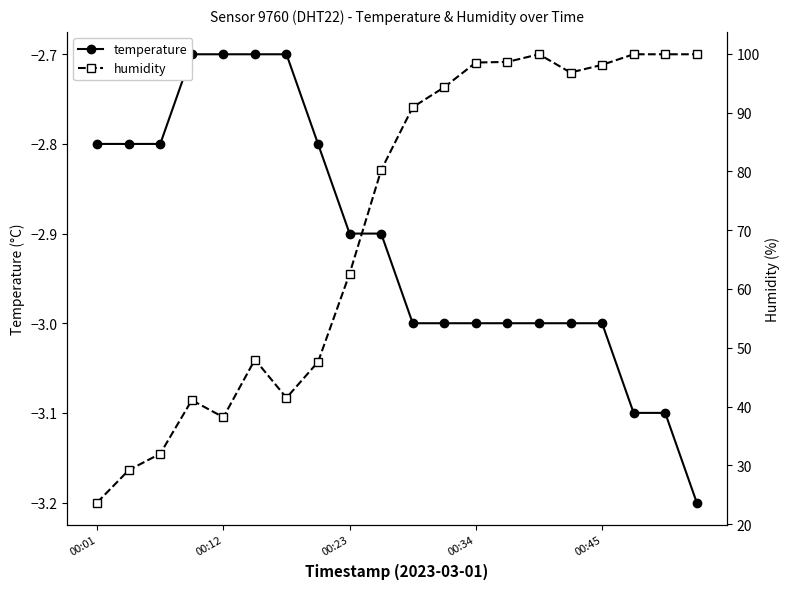

How many lines are shown in the chart?

2